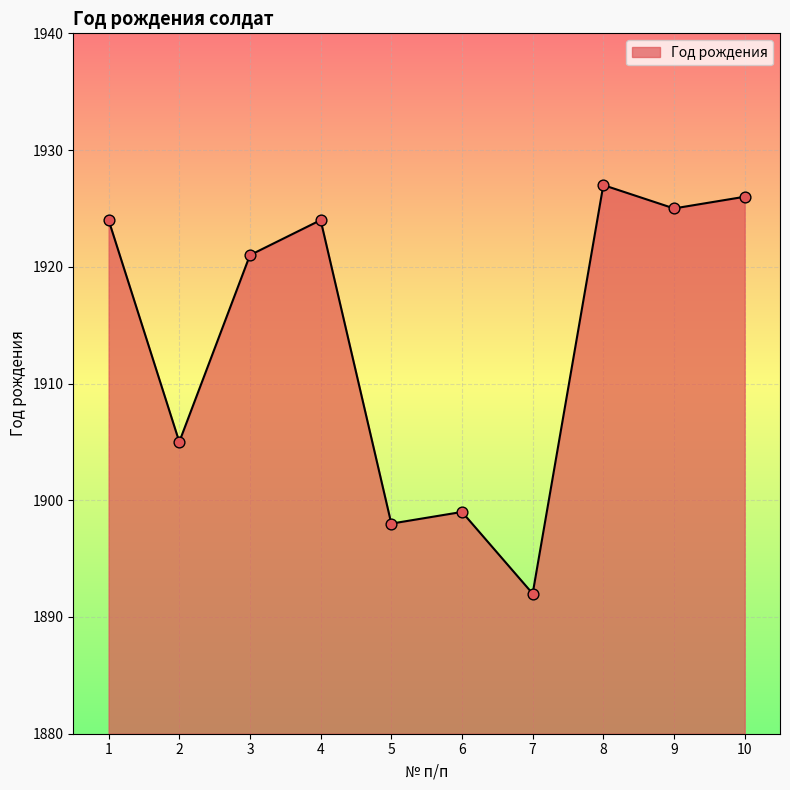

What is the change in value from 4 to 5?

-26